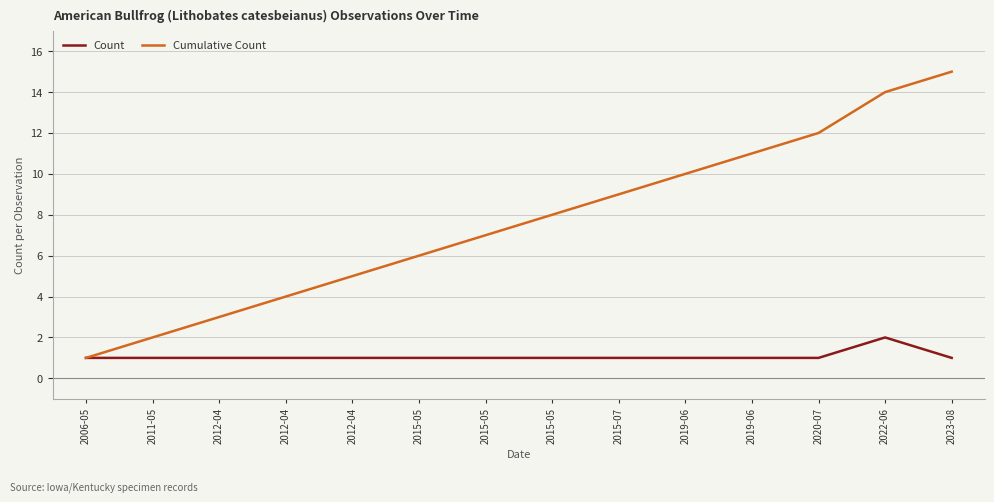

List the series in order of their peak value, lowest first.

Count, Cumulative Count